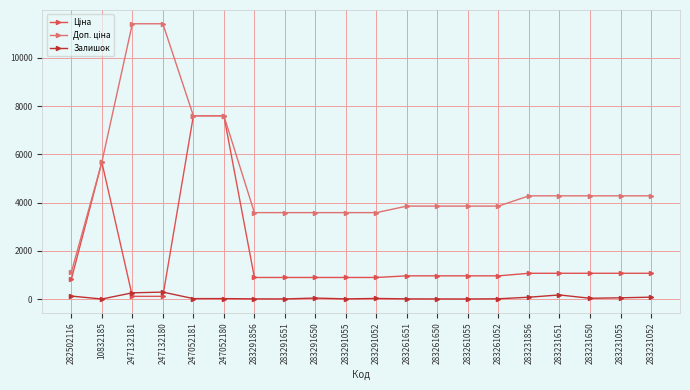

At how many categories does at least one series exceed 522?

20